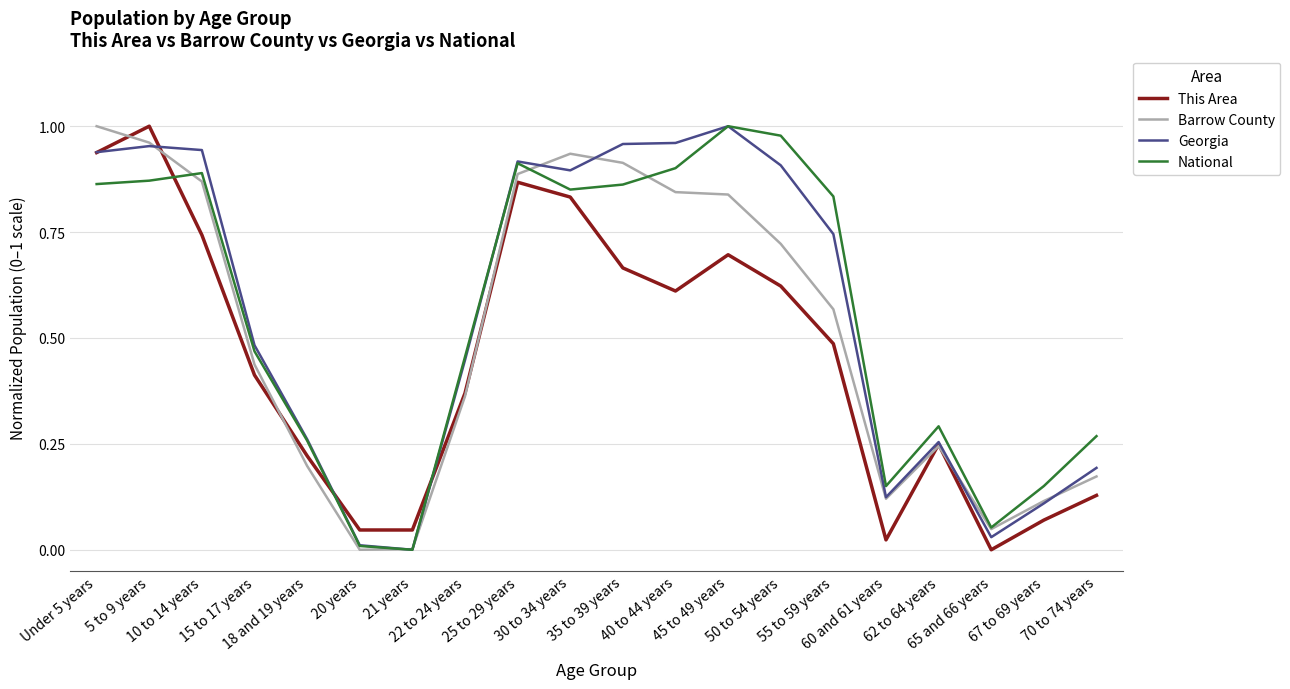

Does the chart have visible grid lines?

Yes